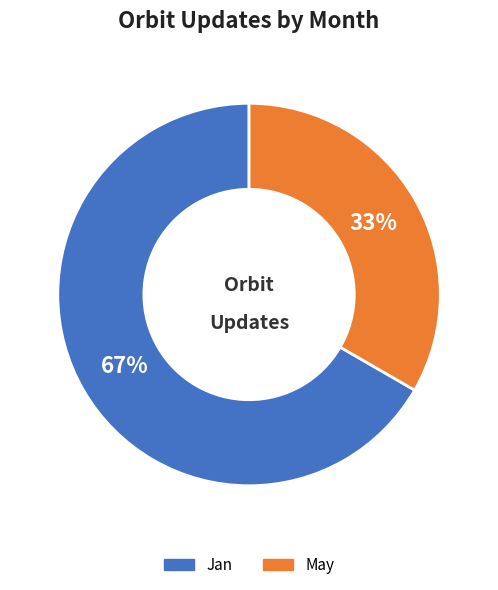

The May slice represents 33% of the pie. True or false?

True